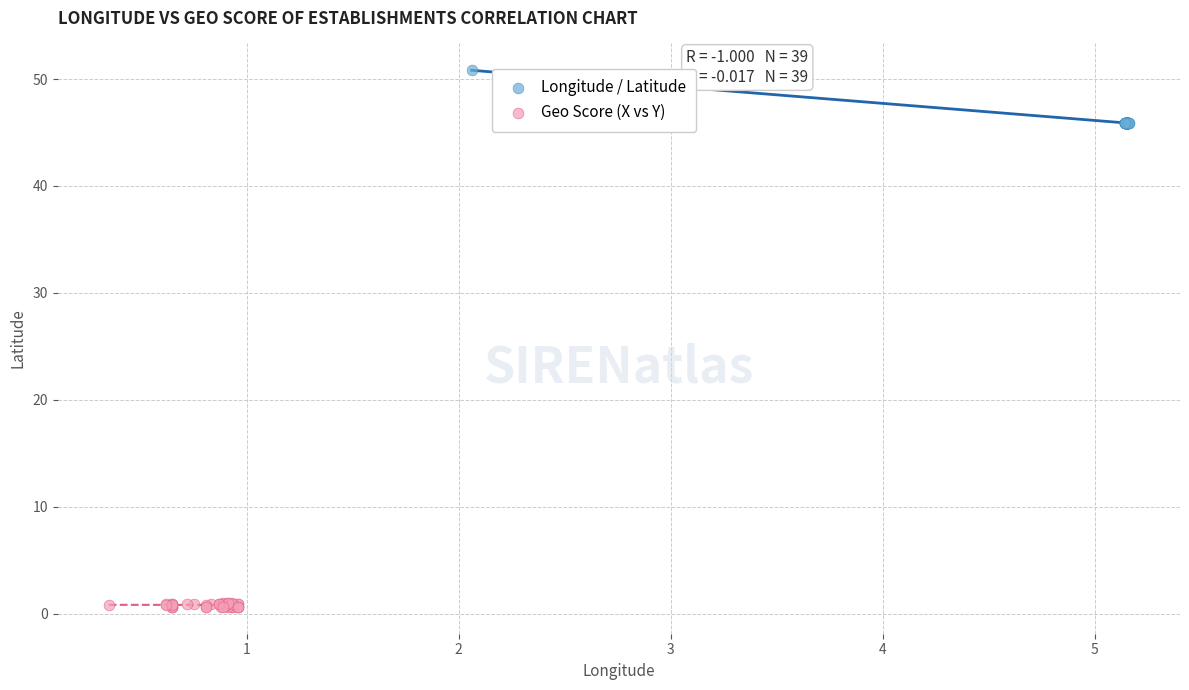

What are all the series names shown in the legend?

Longitude / Latitude, Geo Score (X vs Y)